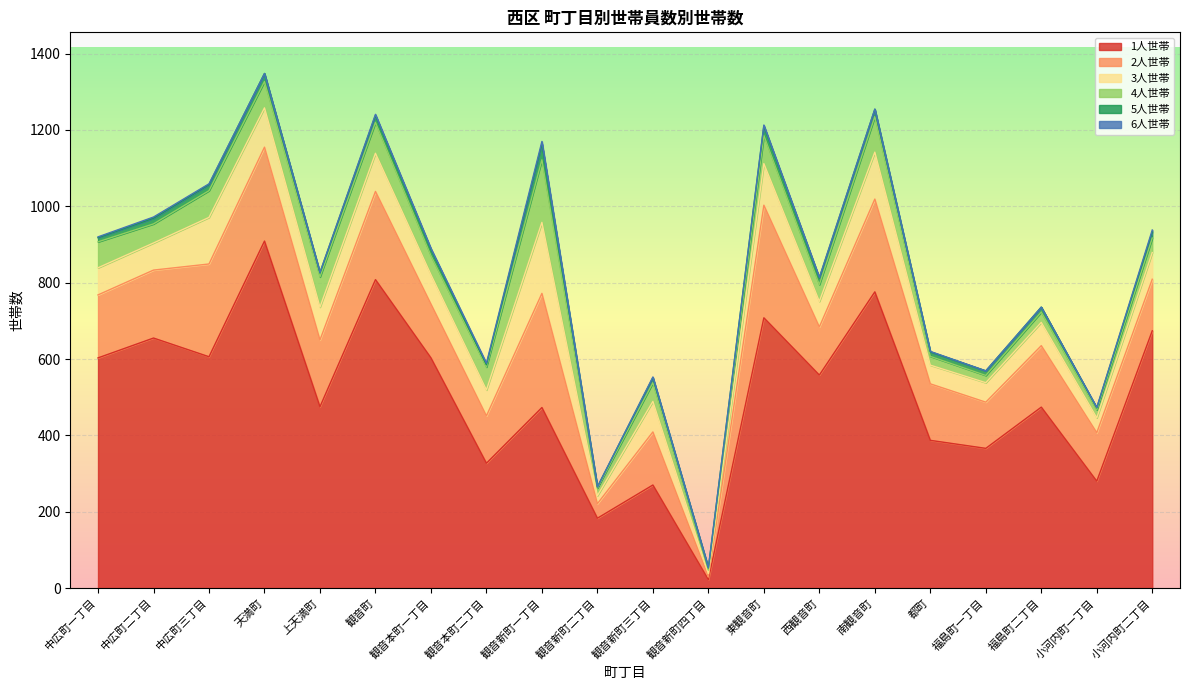

What value does the 2人世帯 series have at 西観音町?

126